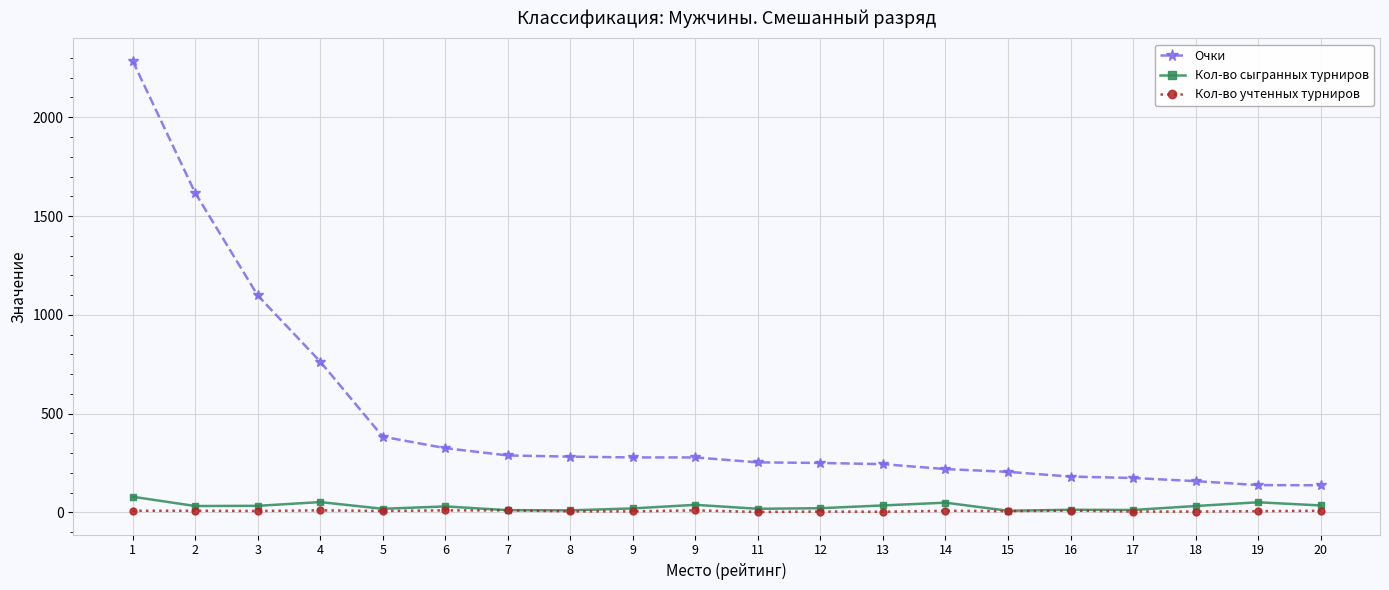

What is the total value across all series at 3?

1138